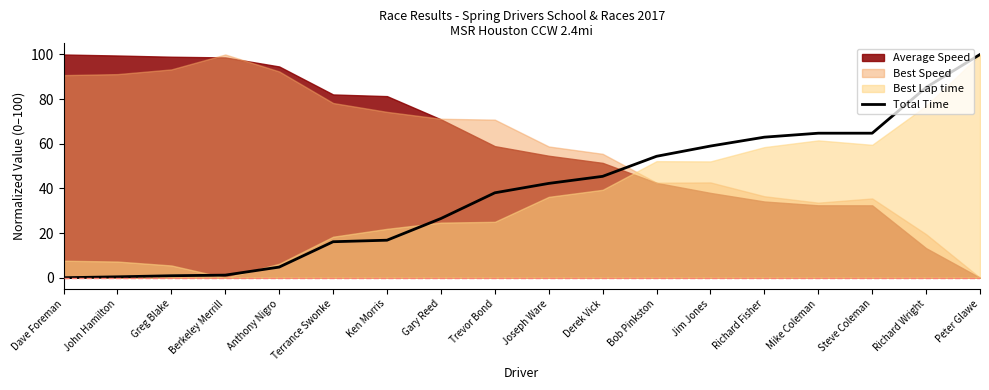

What is the difference between the values at Joseph Ware and Mike Coleman?

22.5